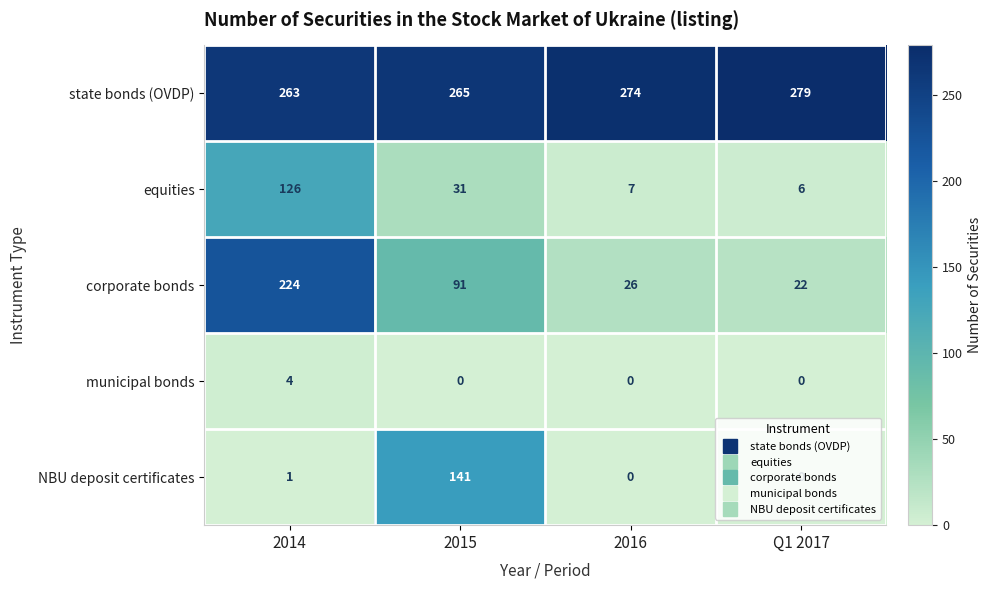

Which series has the largest total across all categories?

state bonds (OVDP)